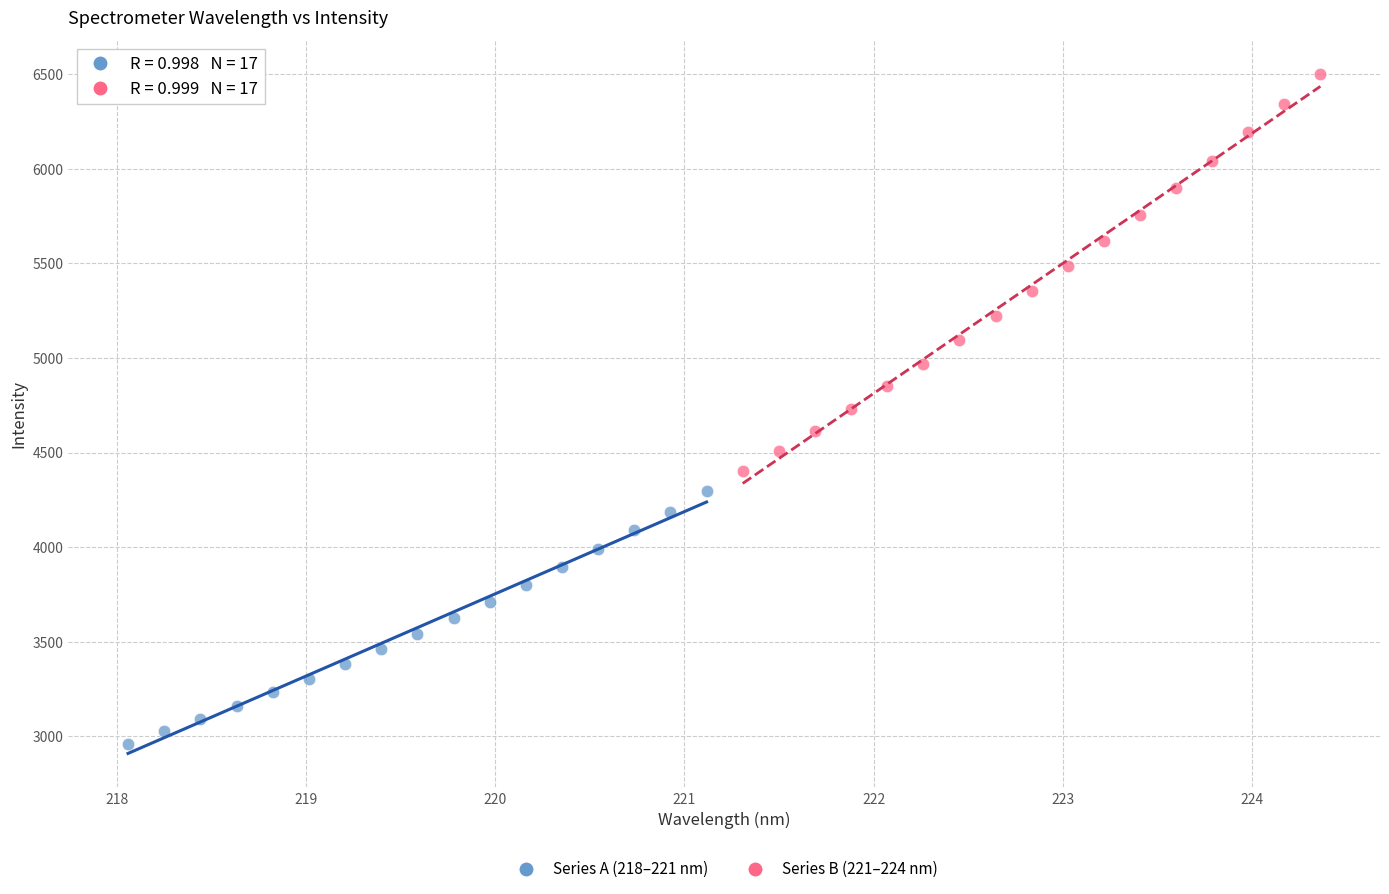

Which series reaches the minimum Y coordinate?

Series A (218–221 nm)